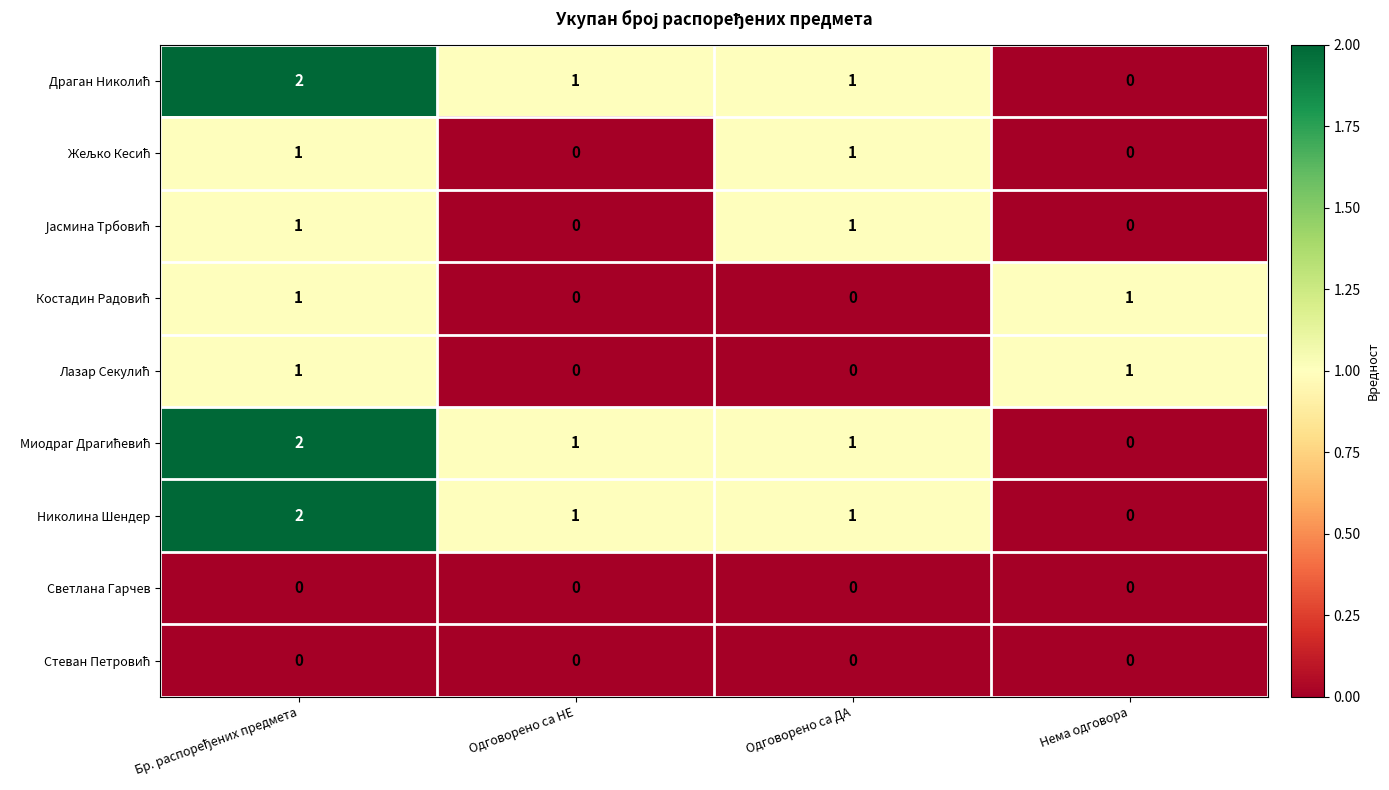

What is the sum of all Николина Шендер values?

4